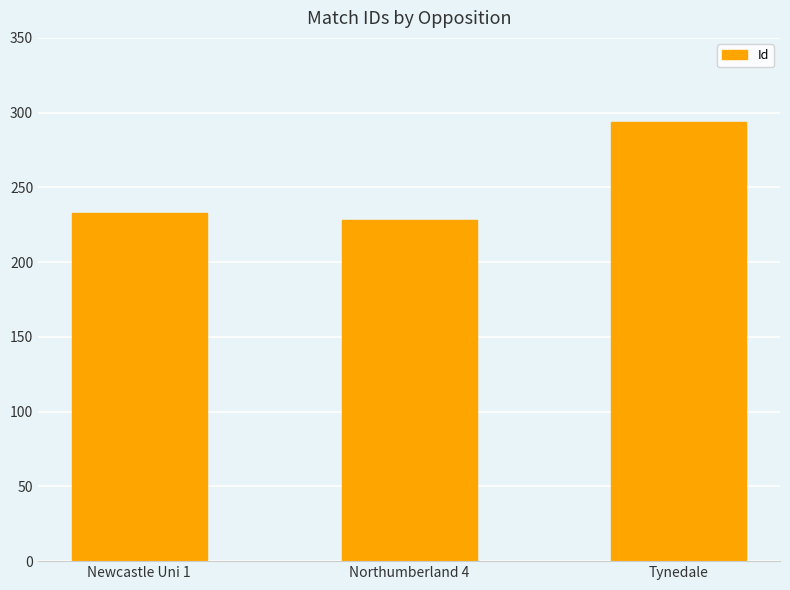

What is the difference between the maximum and minimum values?

66